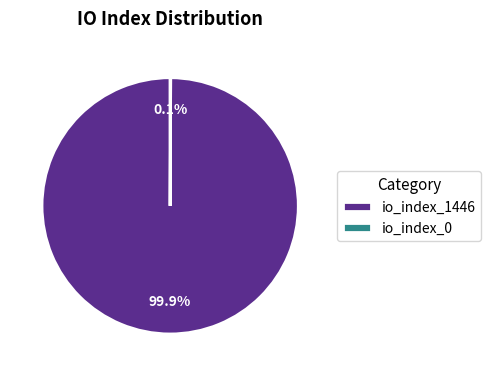

Which category has the biggest portion of the pie?

io_index_1446